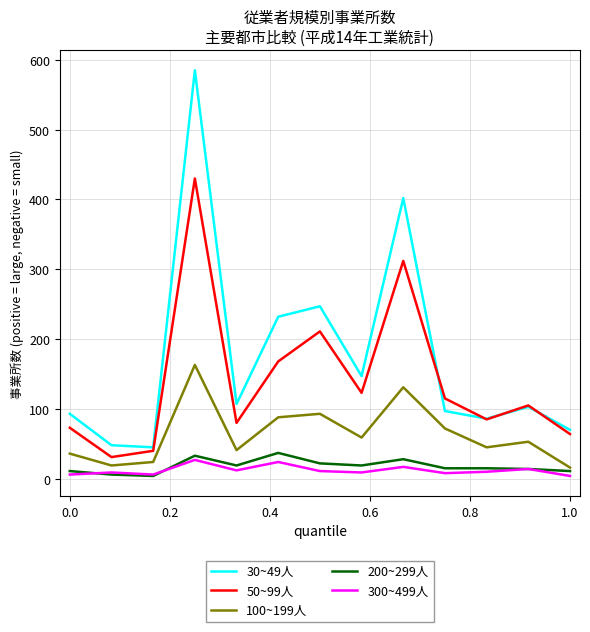

Which series has the largest range (max minus min)?

30~49人